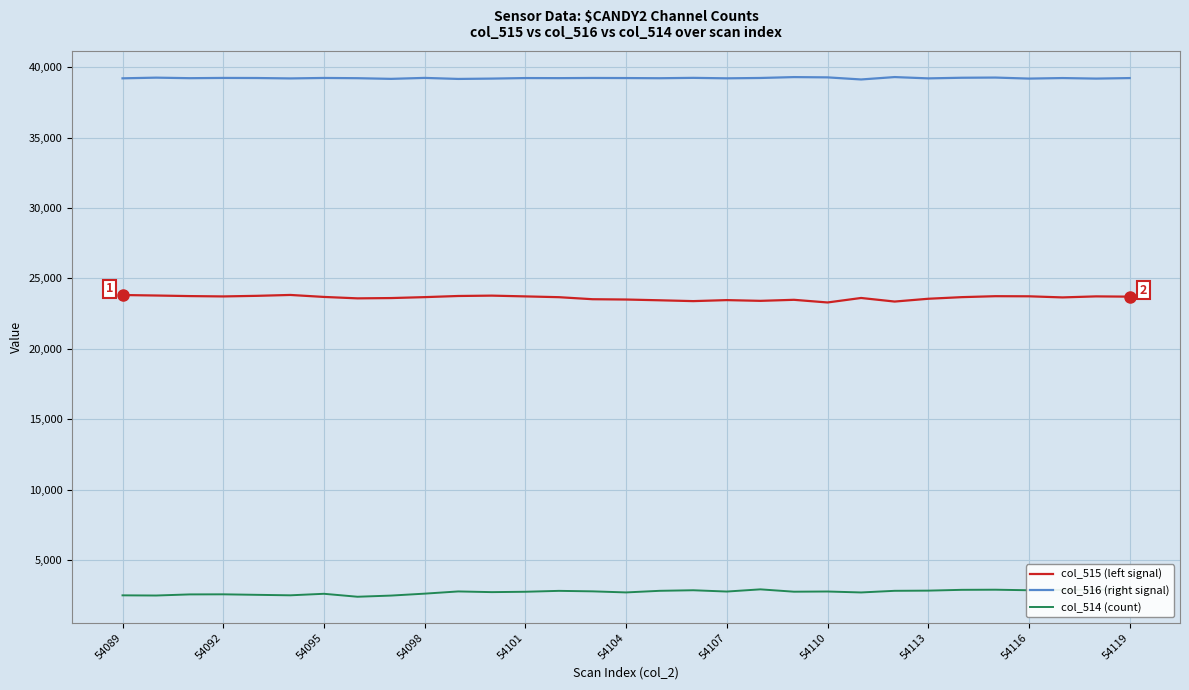

True or false: col_516 (right signal) and col_515 (left signal) cross at least once.

False